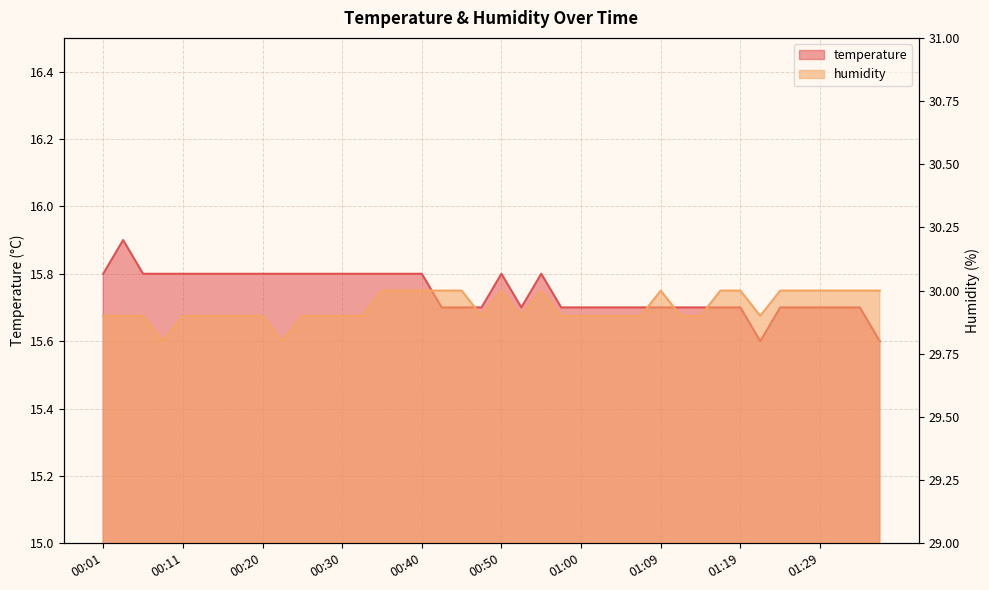

Where is the first local maximum for temperature?

00:03